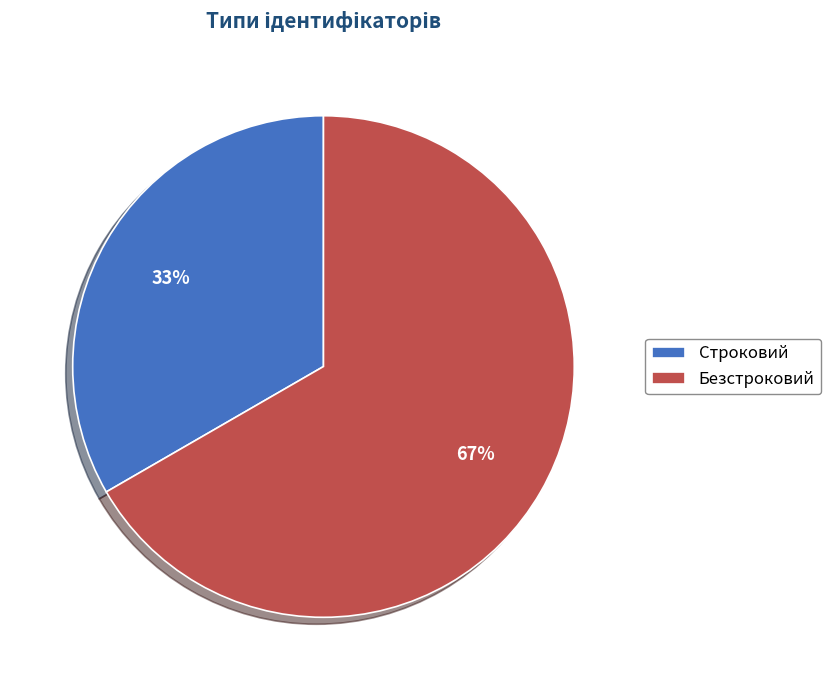

Does Безстроковий represent more than half of the total?

Yes